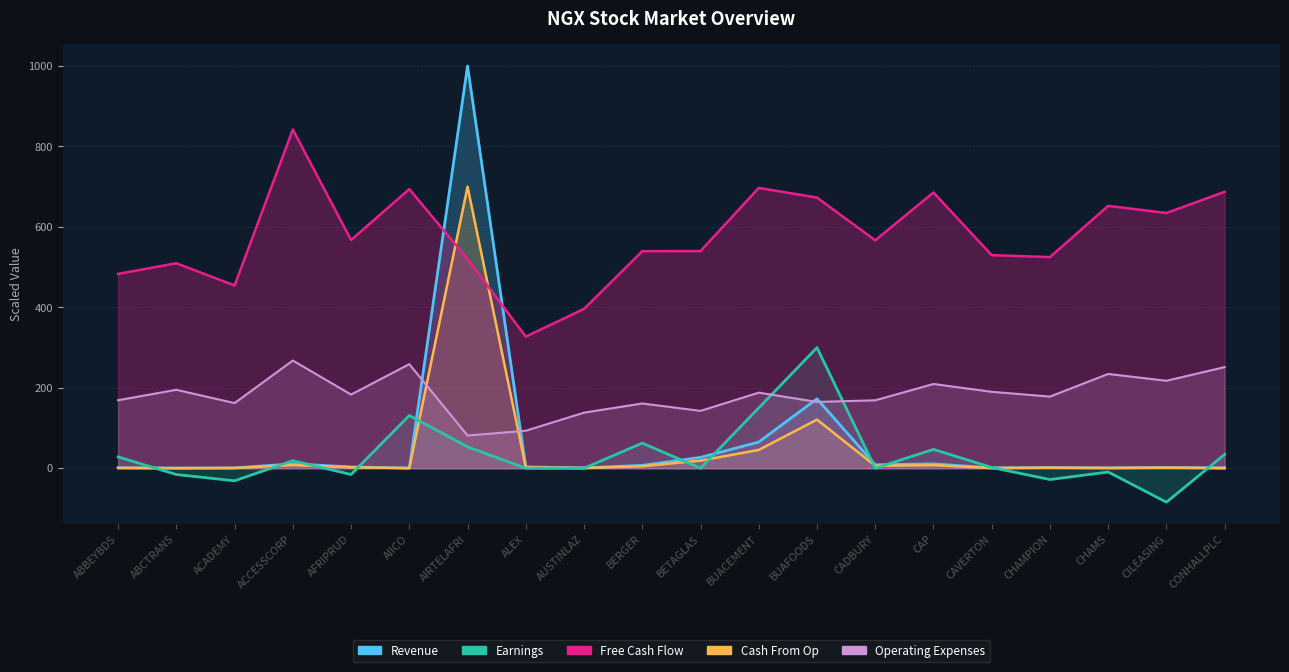

Does the chart have visible grid lines?

Yes